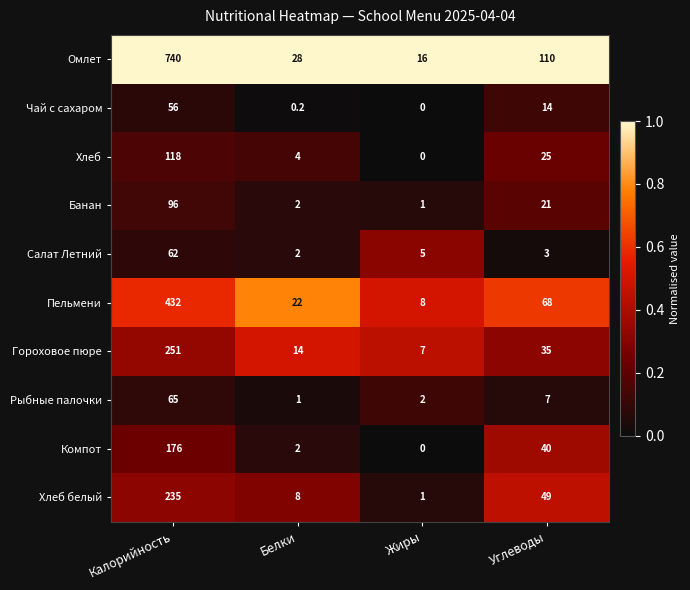

Is it true that Хлеб белый equals 1.0 at Жиры?

True